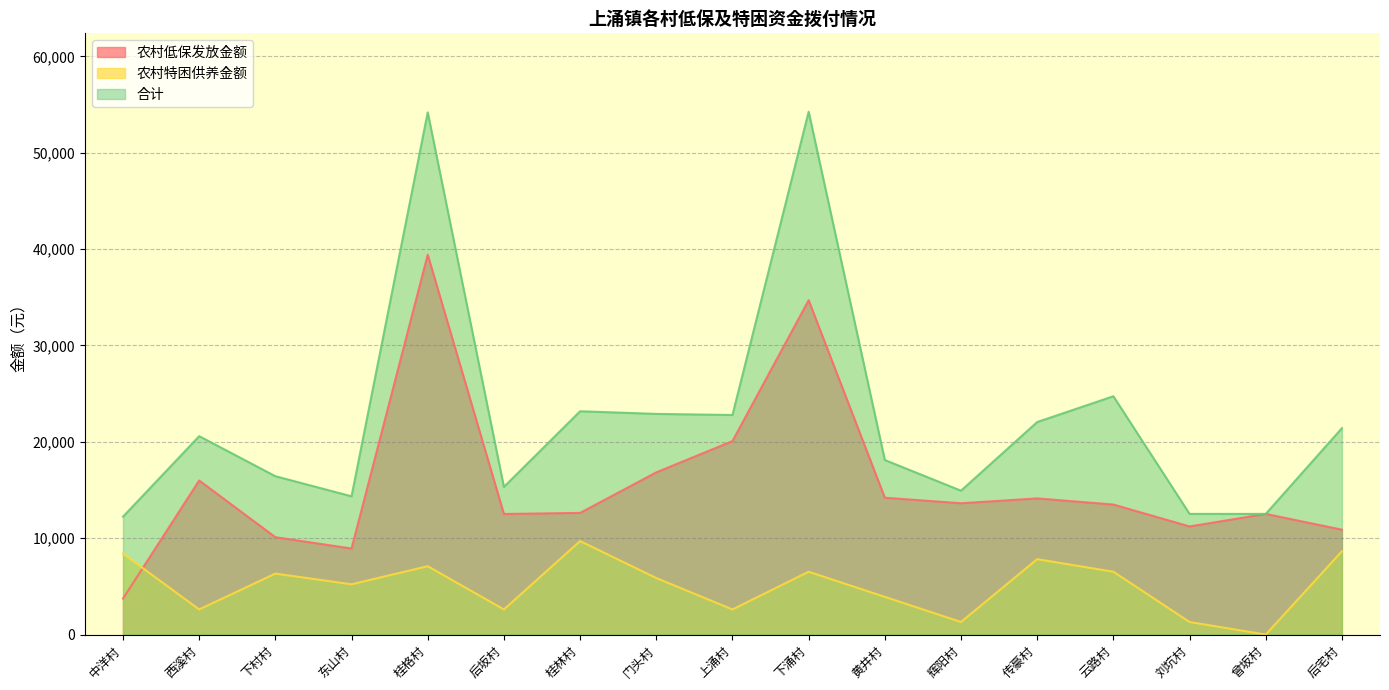

How many values in the 农村低保发放金额 series are below 13492?

8